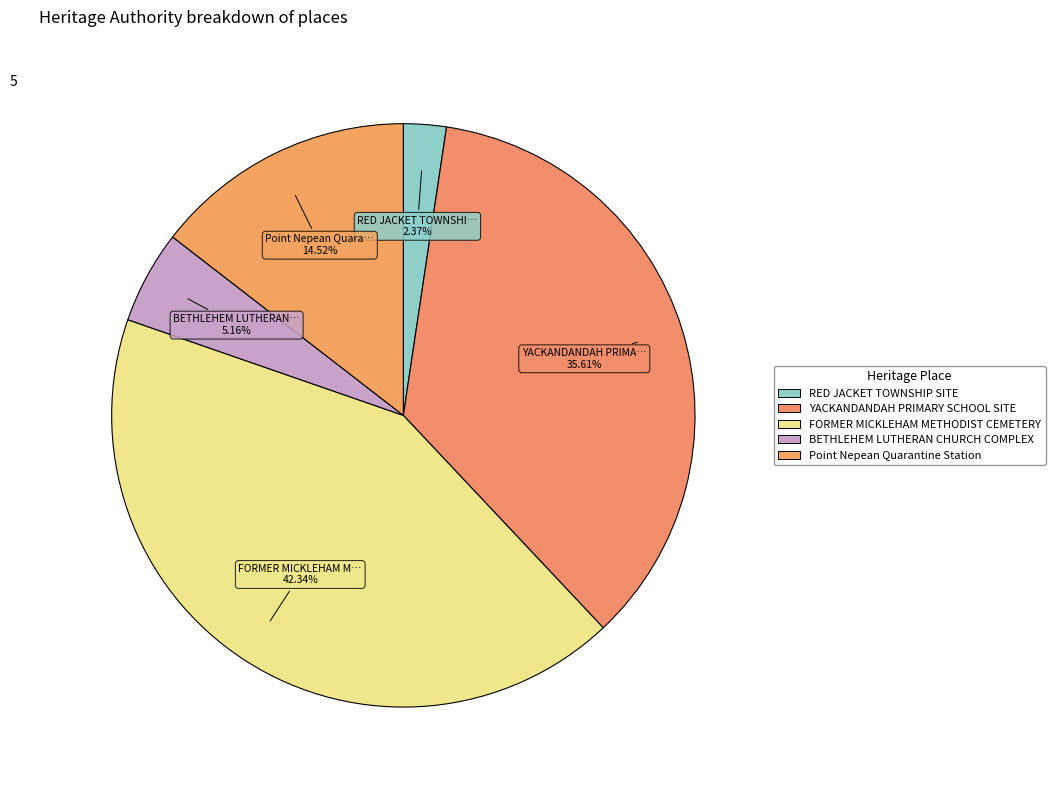

Approximately how many times larger is the value at BETHLEHEM LUTHERAN CHURCH COMPLEX compared to RED JACKET TOWNSHIP SITE?

2.2